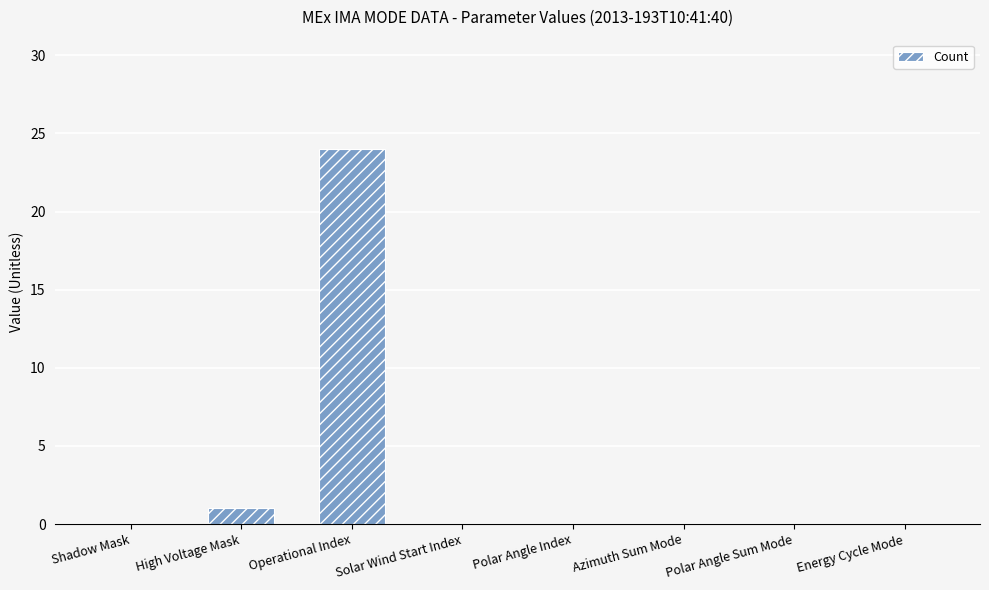

Which label corresponds to the largest value in the chart?

Operational Index